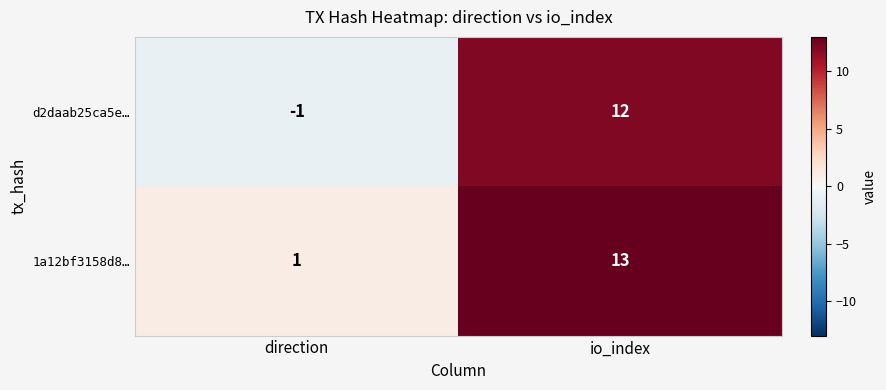

What value does the 1a12bf3158d8… series have at io_index, to the nearest 5?

15